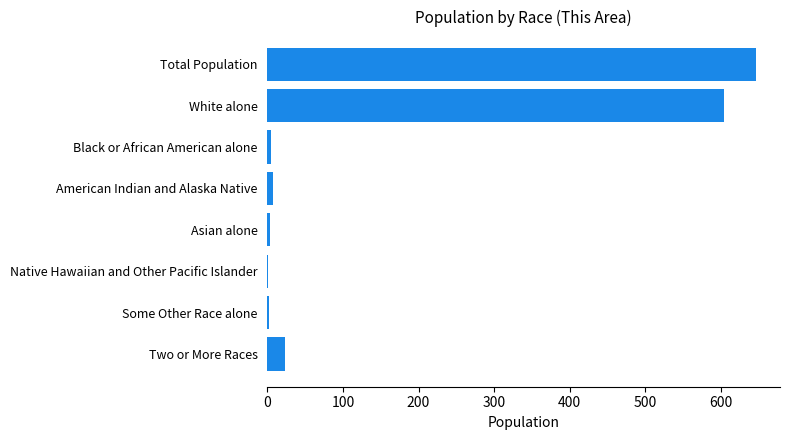

Which label corresponds to the largest value in the chart?

Total Population